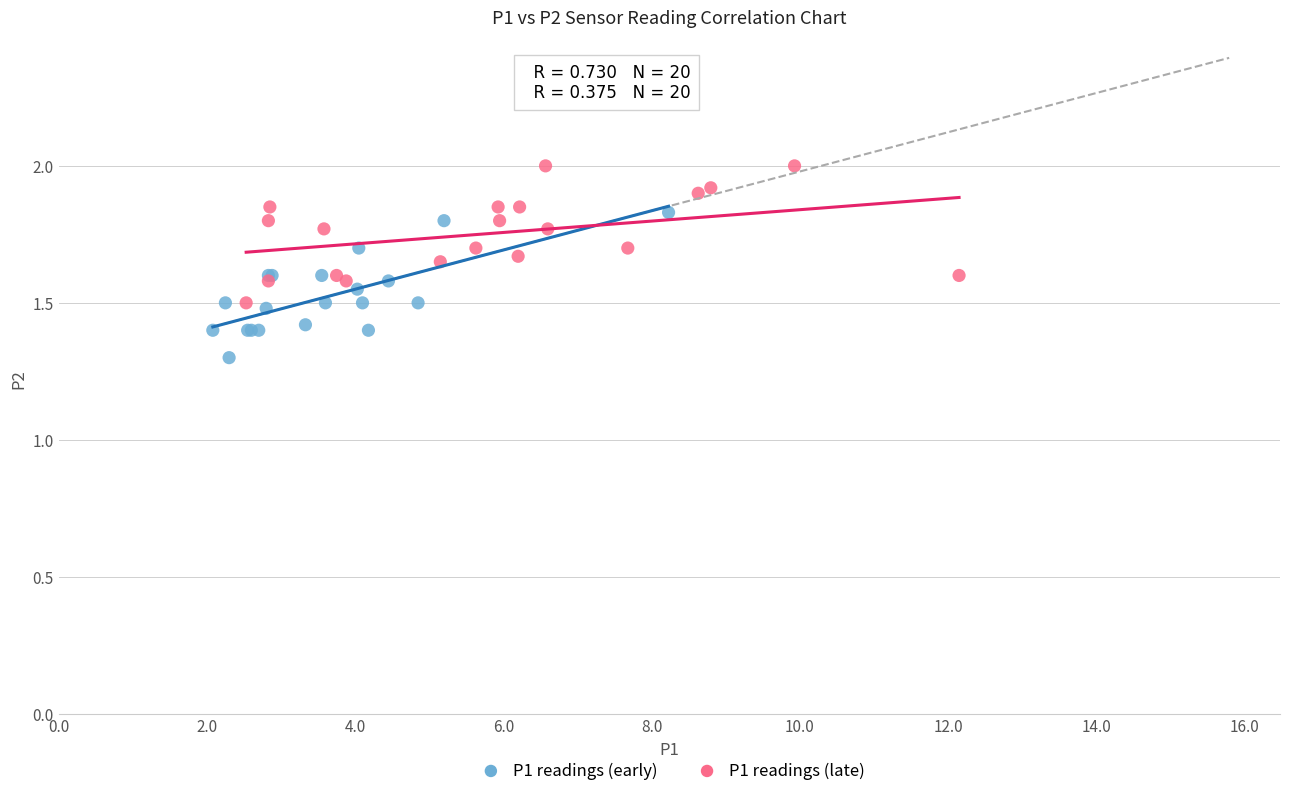

Which series reaches the maximum Y coordinate?

P1 readings (late)